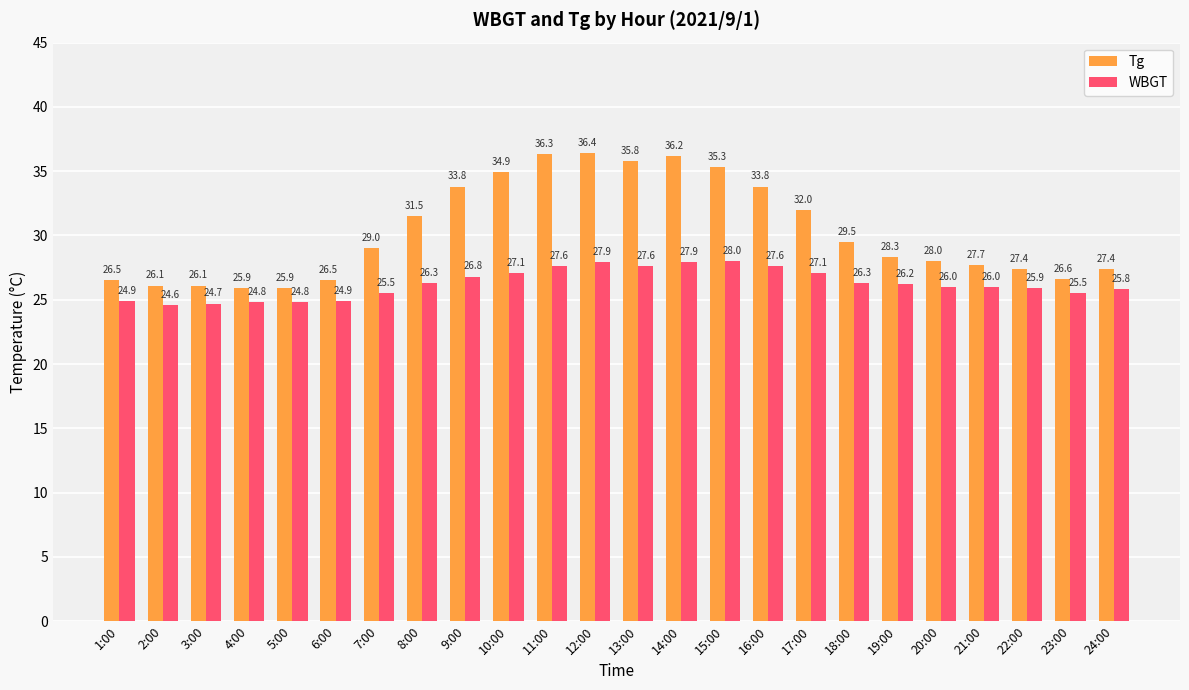

What is the difference between the WBGT values at 17:00 and 12:00?

0.8